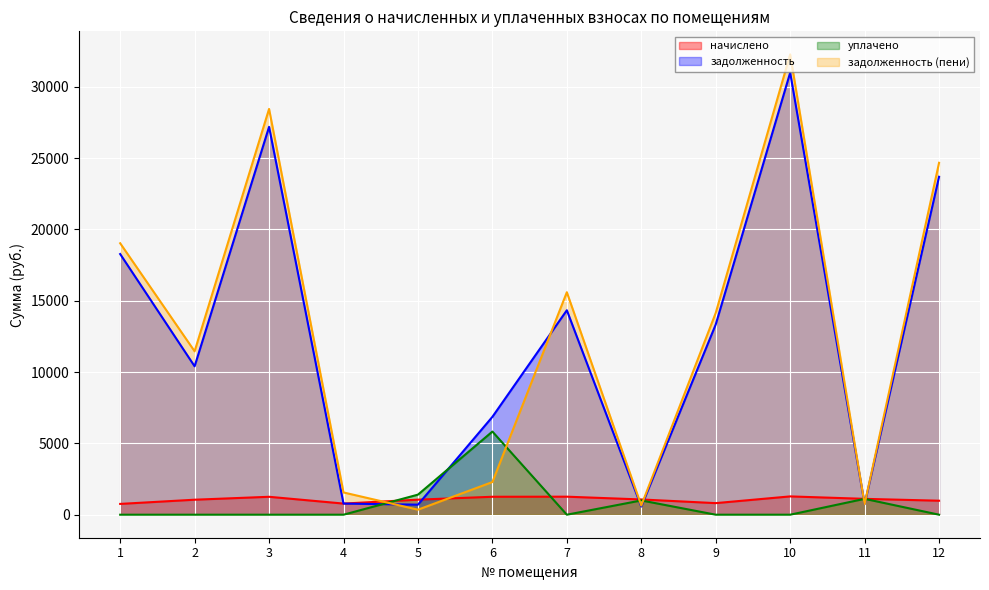

In уплачено, how many points are lower than both neighbors (excluding endpoints)?

1